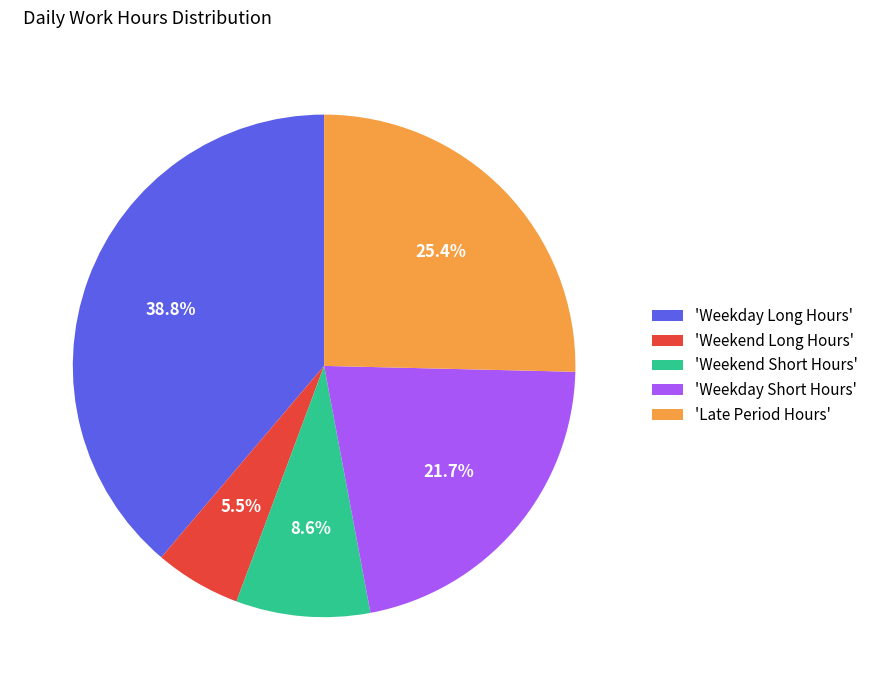

Do 'Late Period Hours' and 'Weekend Long Hours' together represent more than half of the pie?

No